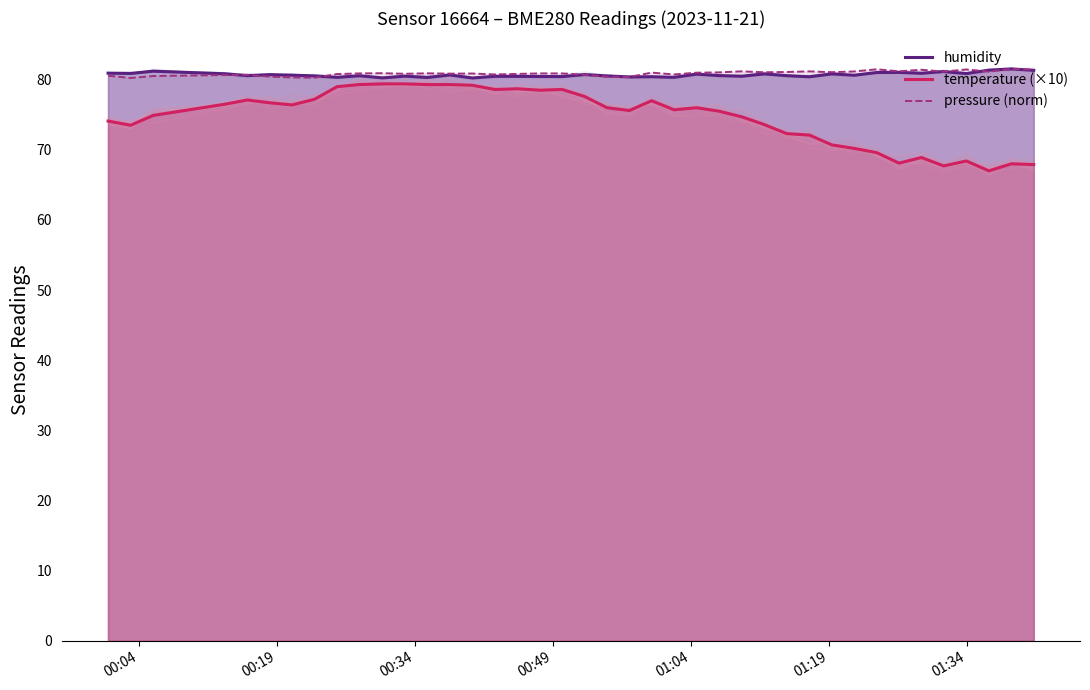

What is the maximum value for humidity?

81.5